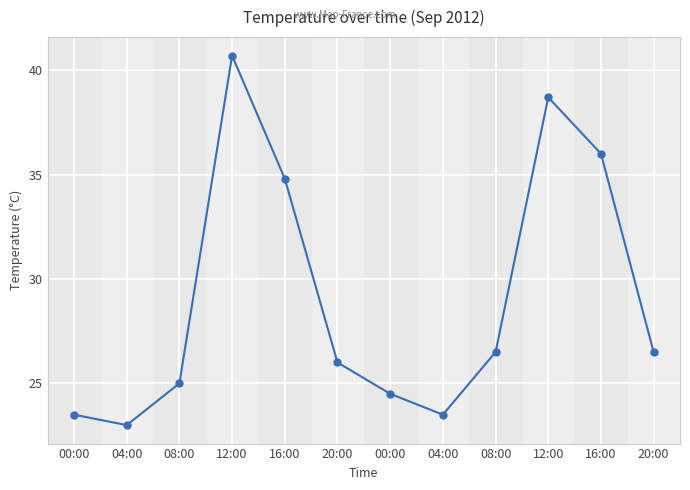

How many series are shown in this chart?

1